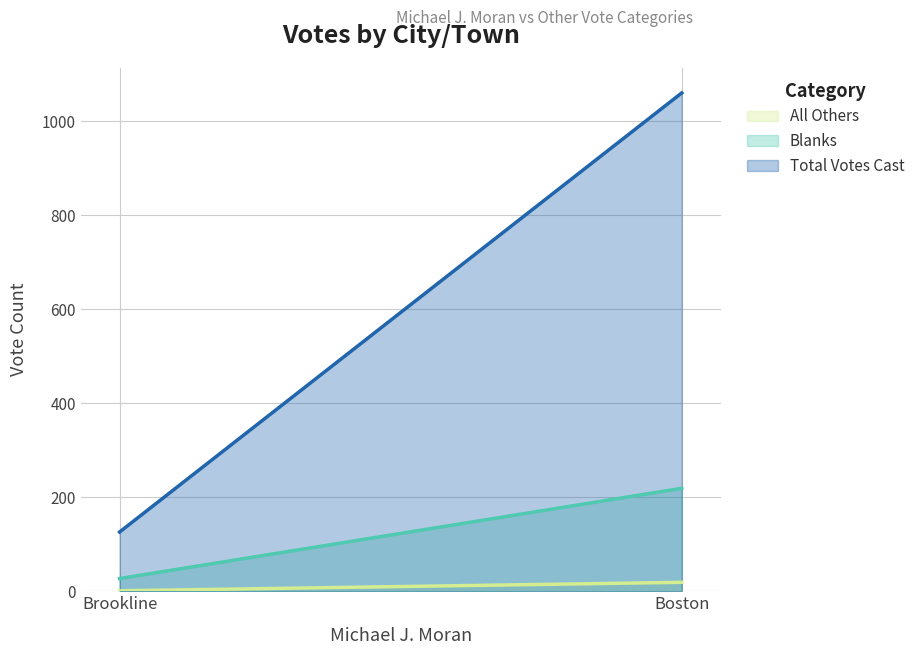

Which series has the largest range (max minus min)?

Total Votes Cast